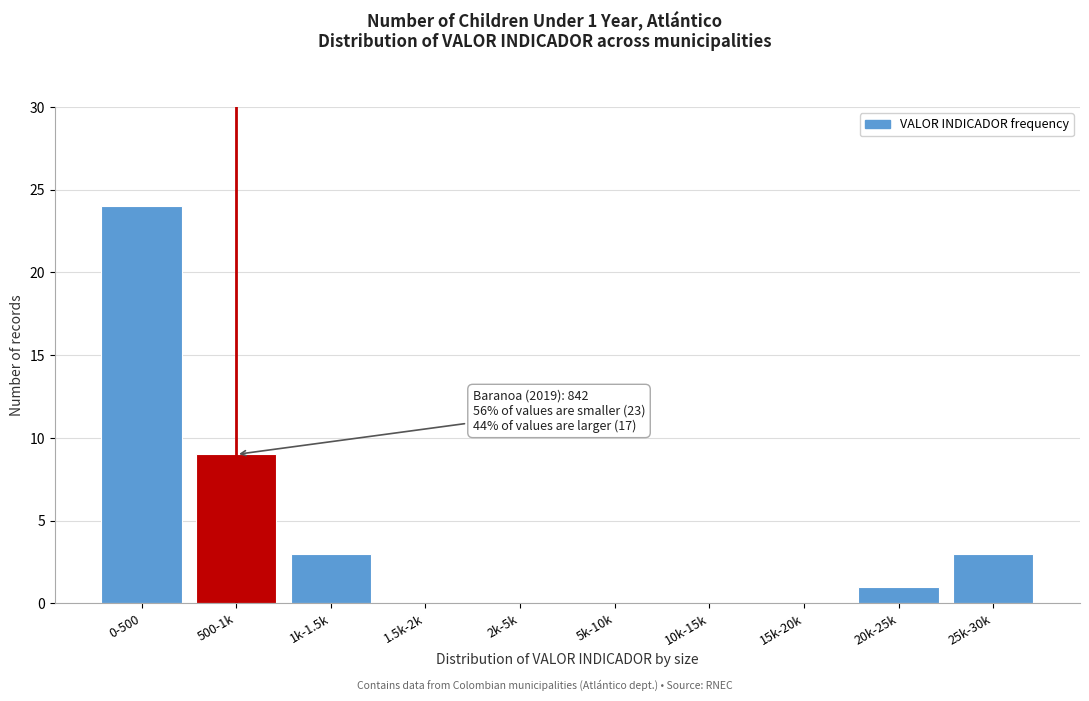

Reading right to left, transcribe all the data shown in this chart.

25k-30k=3	20k-25k=1	15k-20k=0	10k-15k=0	5k-10k=0	2k-5k=0	1.5k-2k=0	1k-1.5k=3	500-1k=9	0-500=24